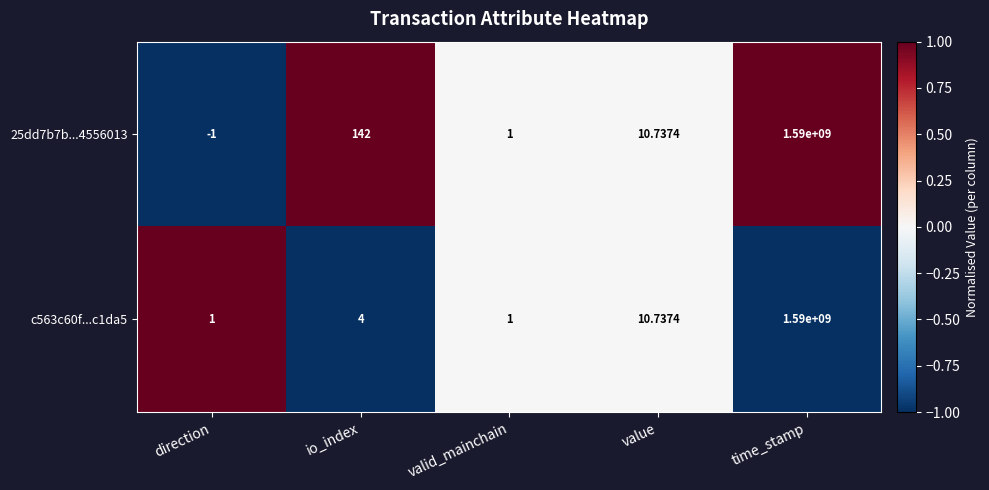

At which label is 25dd7b7b...4556013 closest to 794999999?

io_index